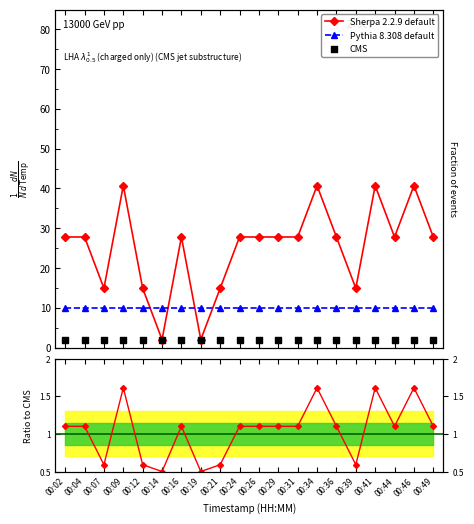

At which category is the sum across all series the highest?

00:09